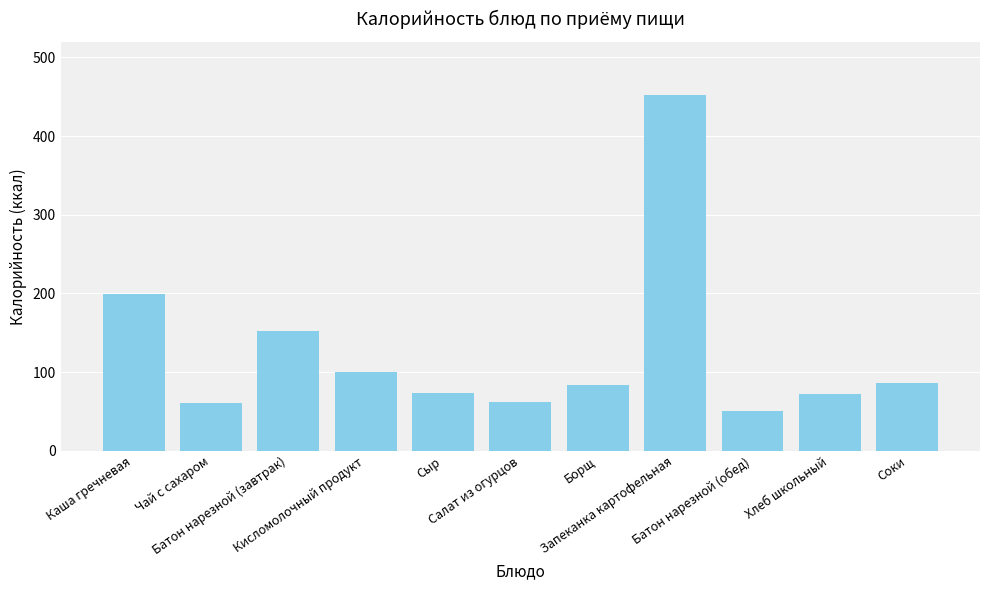

Count the number of categories in the chart.

11